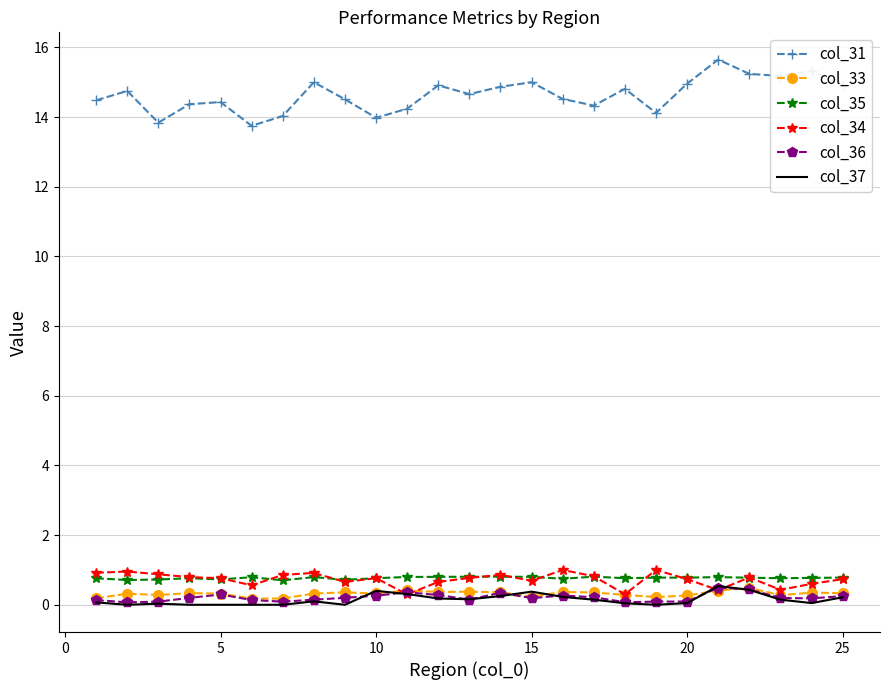

What is the lowest value of the col_35 series?

0.7